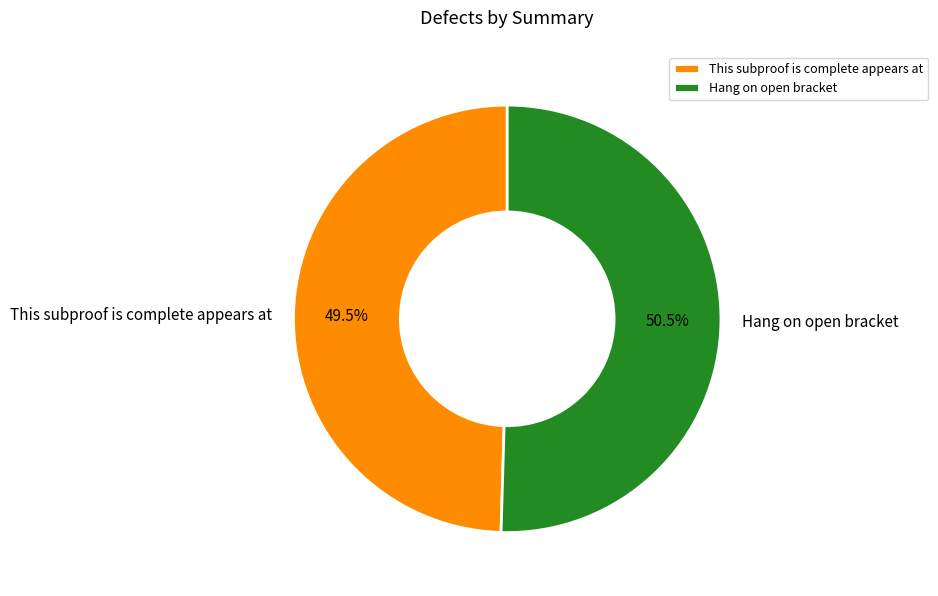

To the nearest percent, what is the average slice percentage?

50%